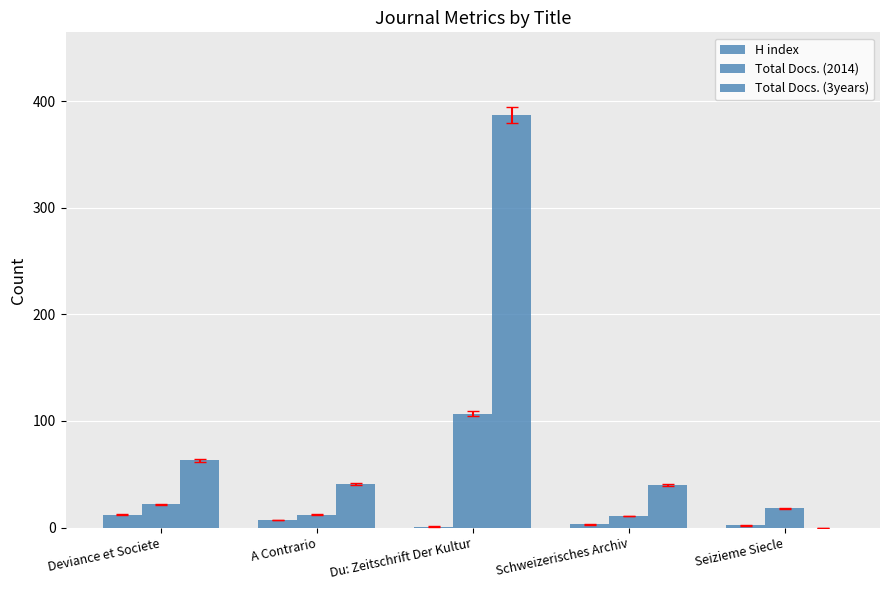

What is the total value across all series at Seizieme Siecle?

20